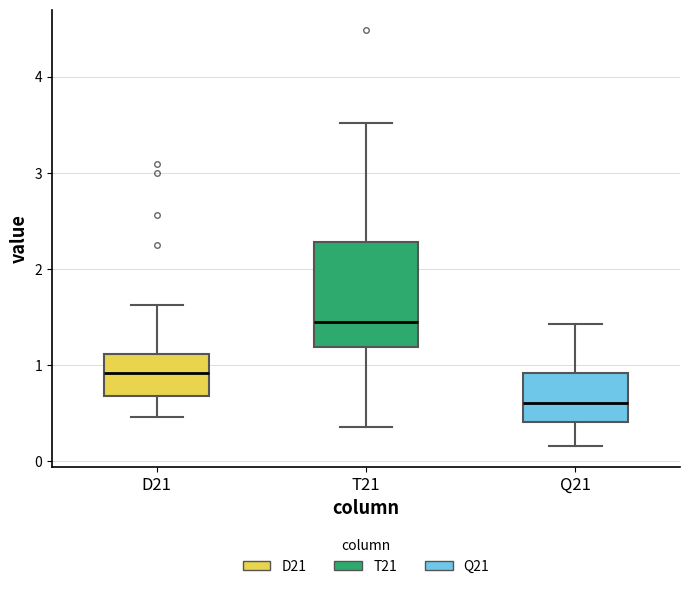

Which box is the tallest, from its lower edge to its upper edge?

T21